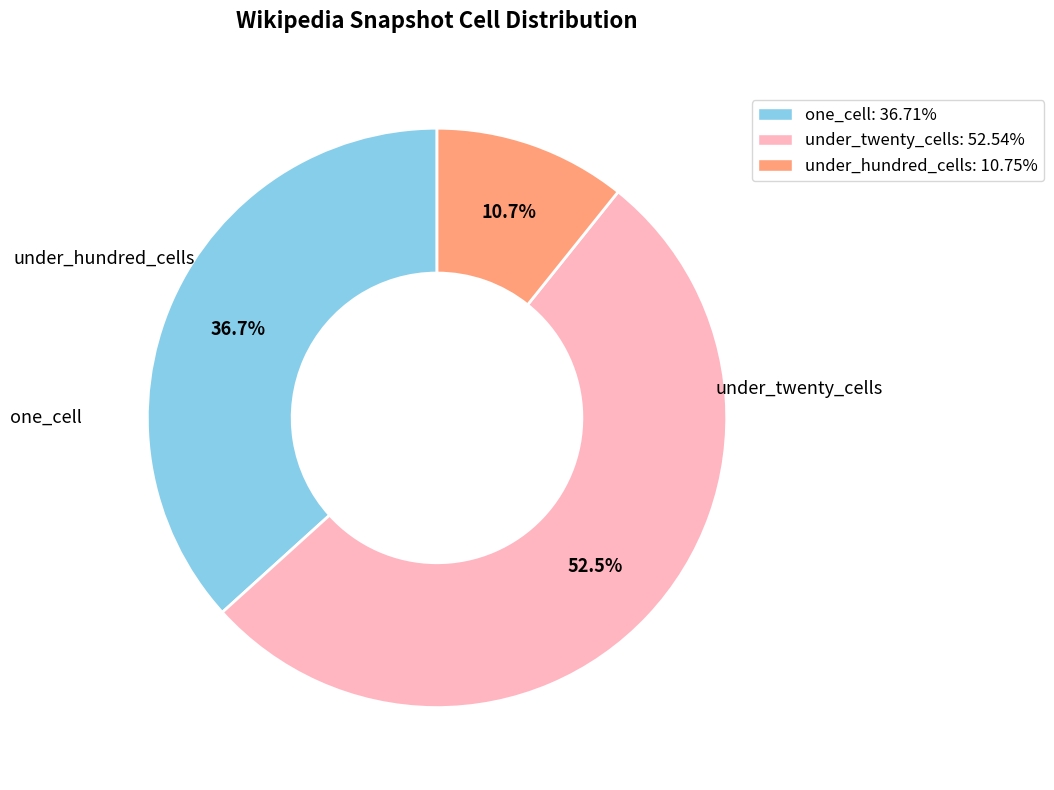

How many segments does this pie chart have?

3